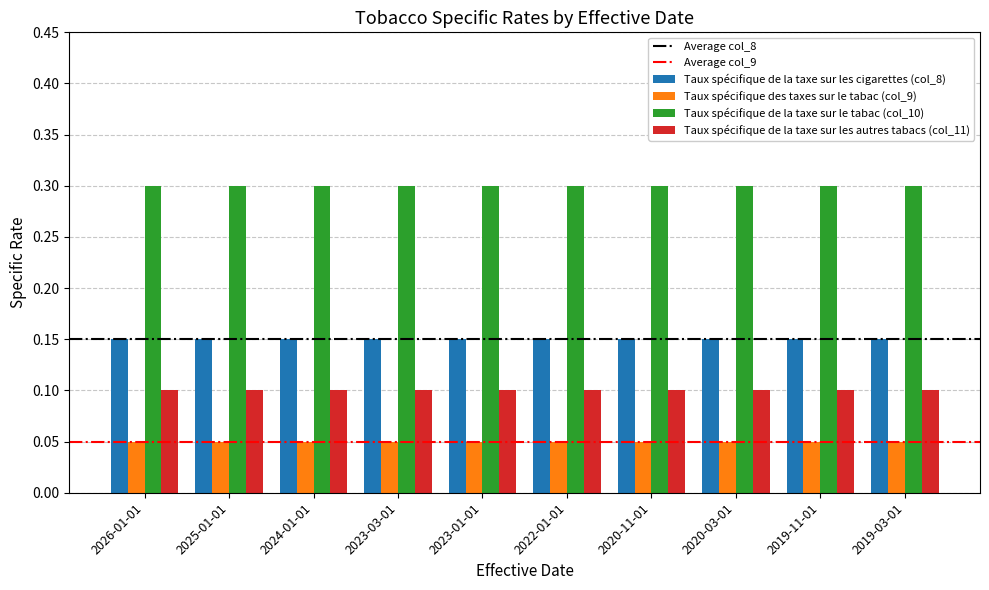

Is it true that Taux spécifique de la taxe sur les autres tabacs (col_11) equals 0.1 at 2025-01-01?

True